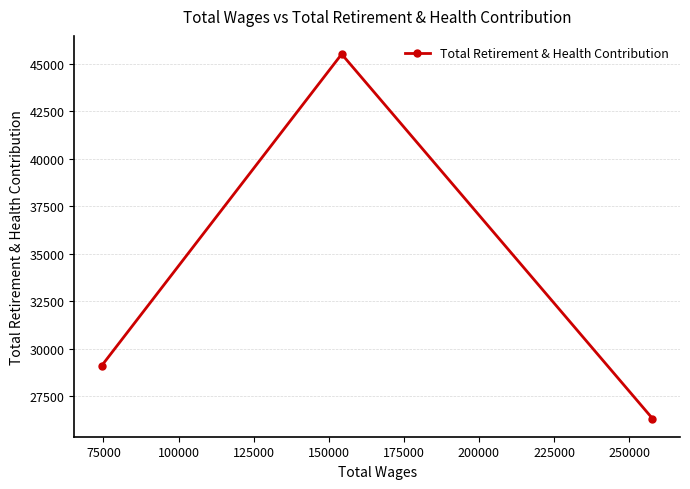

What is the difference between the maximum and minimum values?

19189